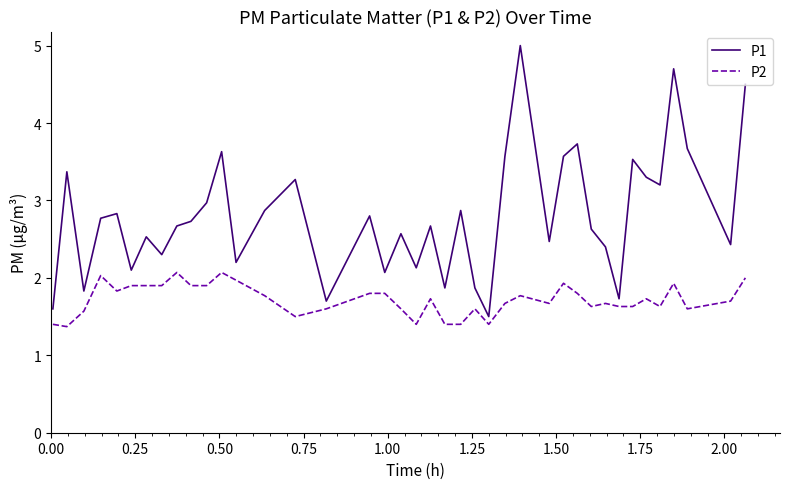

List the series in order of their overall mean, highest first.

P1, P2